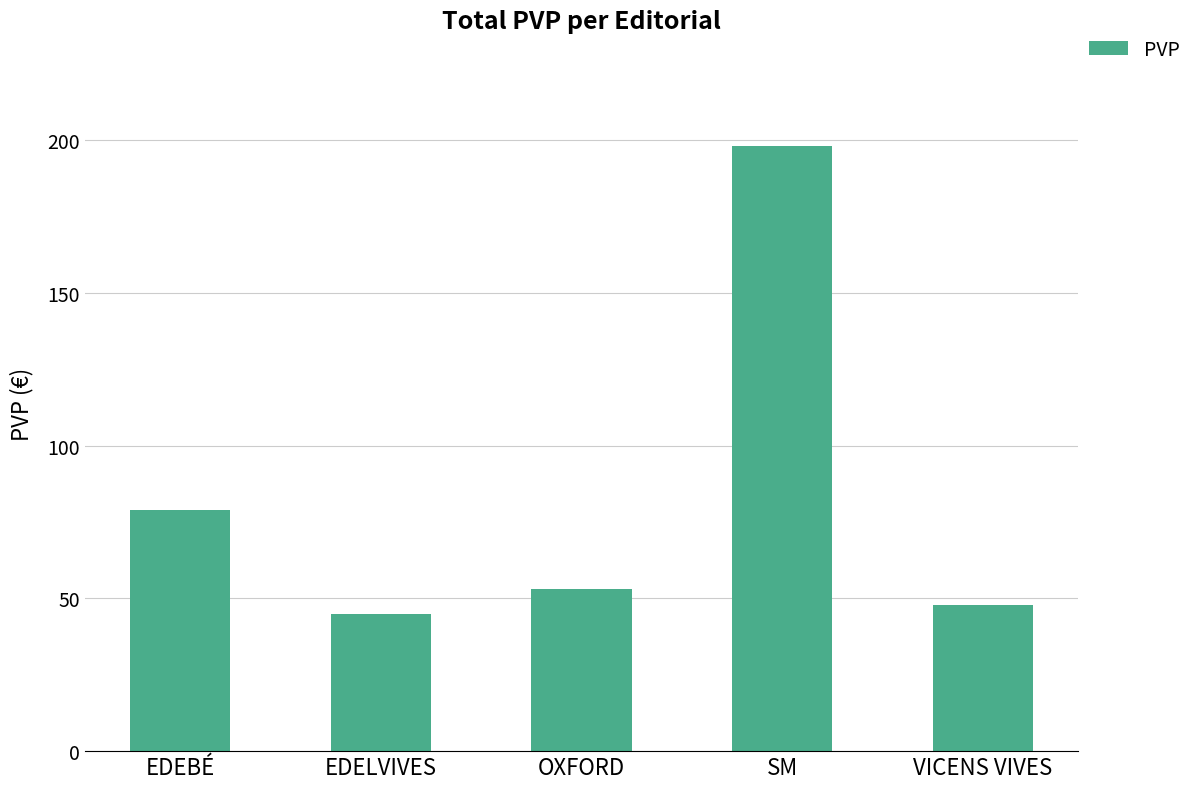

Reading left to right, list all the values displayed in this chart.

79	45	53	198	48